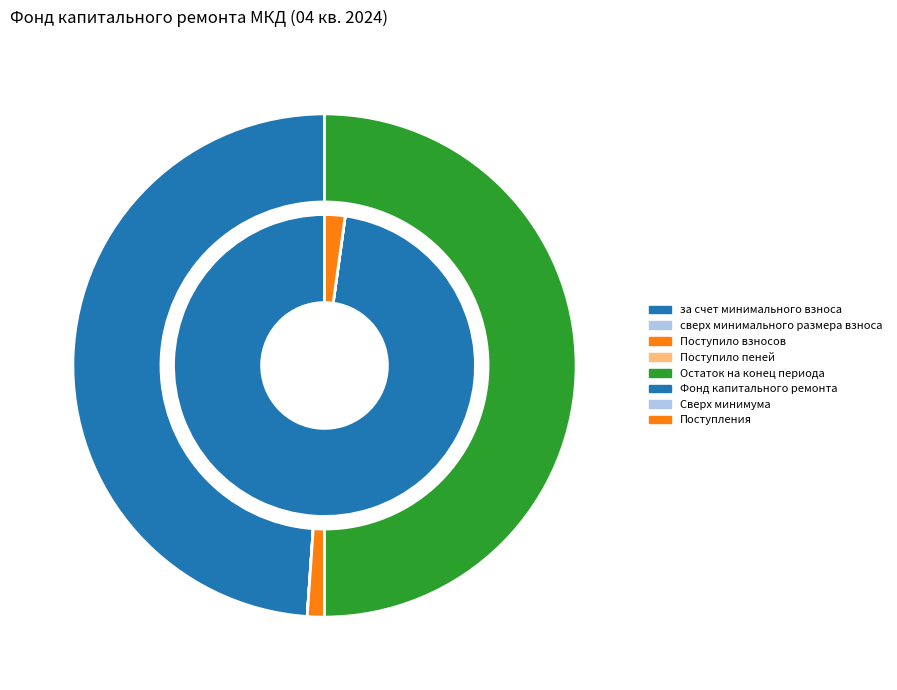

Is за счет минимального взноса the majority of the pie?

No